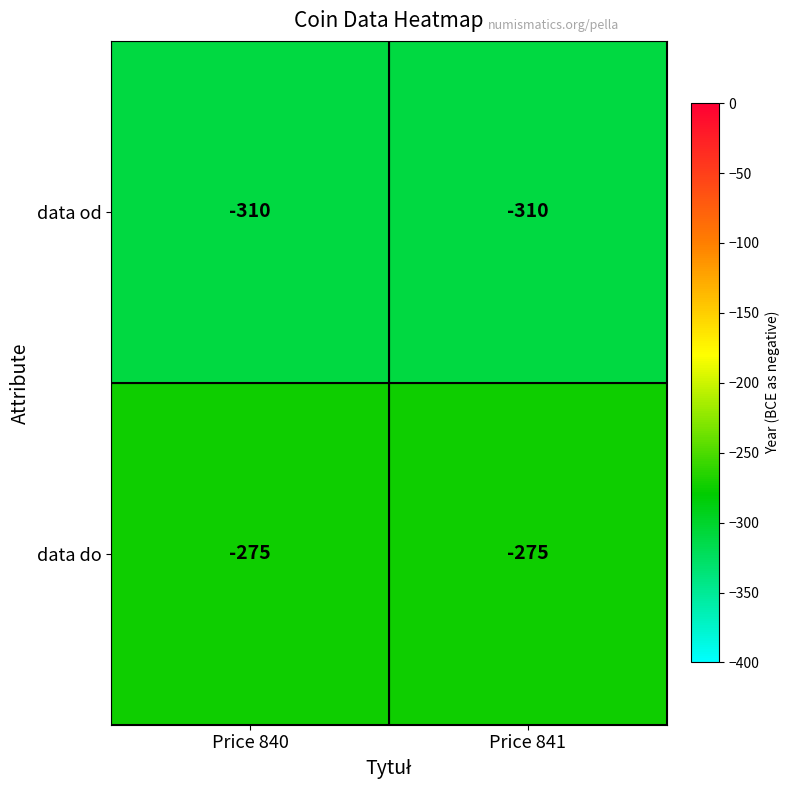

What is the difference between the highest and lowest values at Price 840?

35